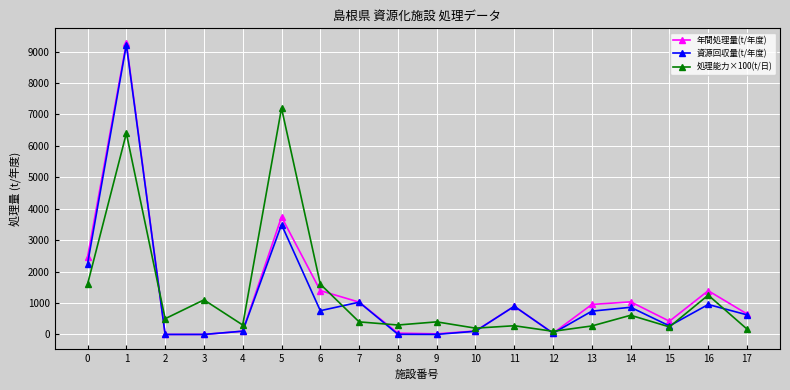

After their last crossing, which series has the higher values: 資源回収量(t/年度) or 処理能力×100(t/日)?

資源回収量(t/年度)